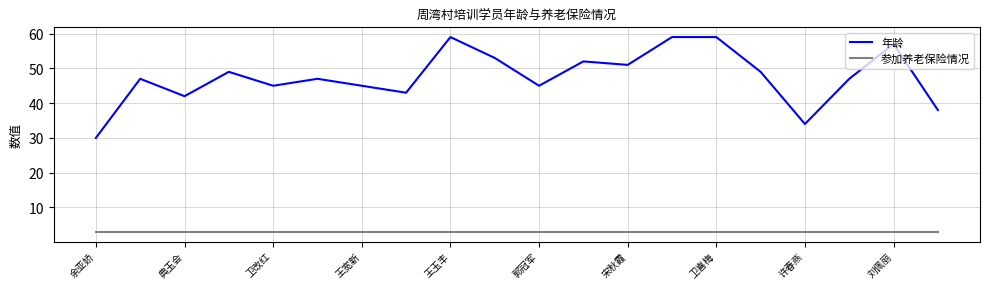

How many categories are shown in the chart?

20